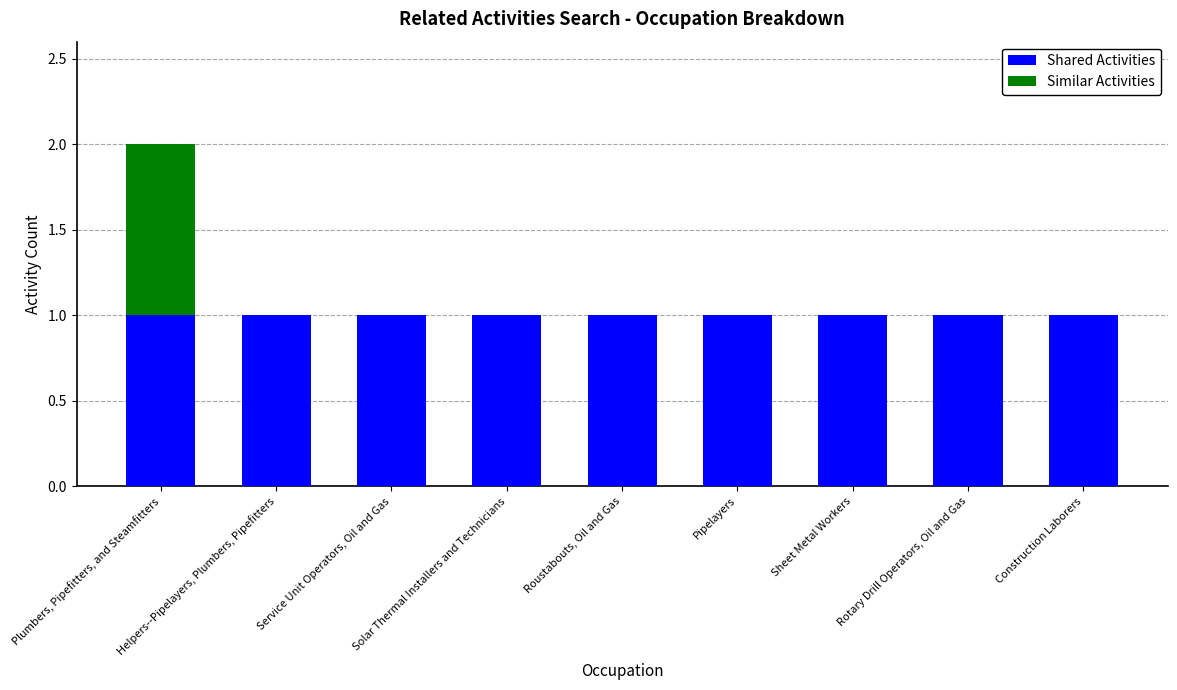

At which category is the sum across all series the highest?

Plumbers, Pipefitters, and Steamfitters